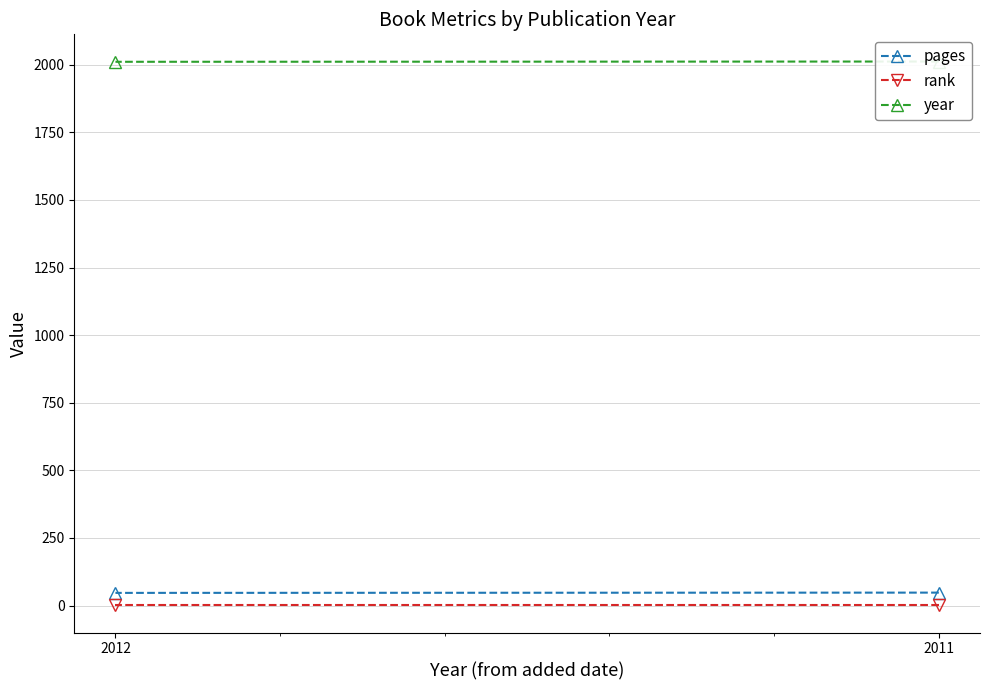

What is the total value across all series at 2012?

2059